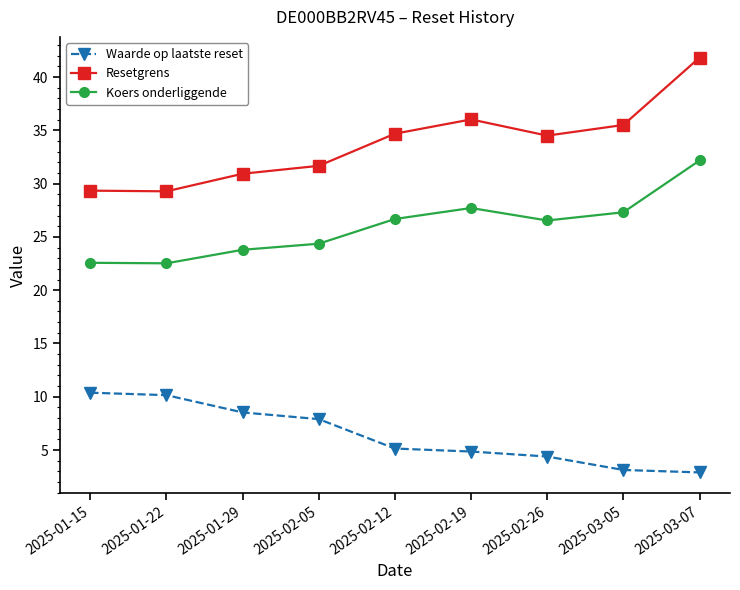

What is the sum of all Koers onderliggende values?

233.7